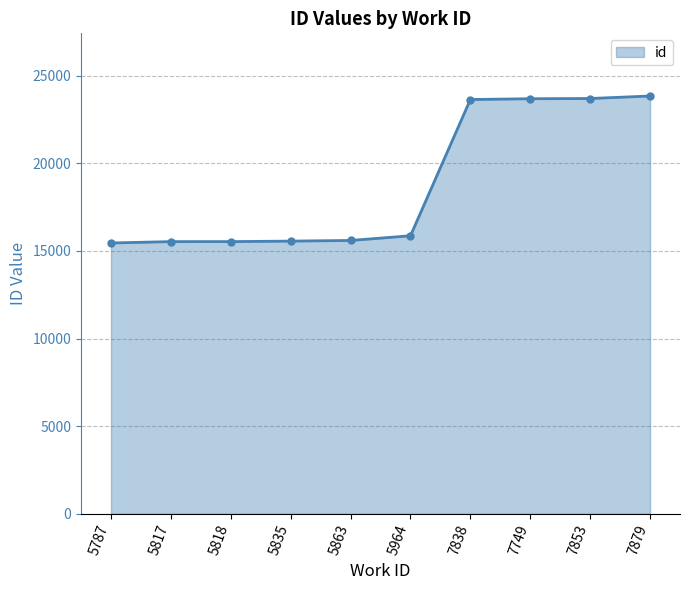

What is the difference between the maximum and second lowest values?

8309